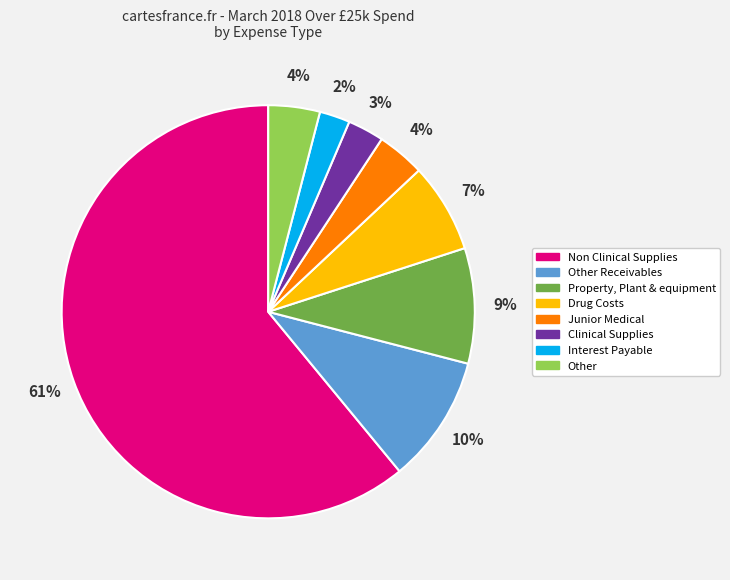

Is there any slice that represents more than half of the pie?

Yes